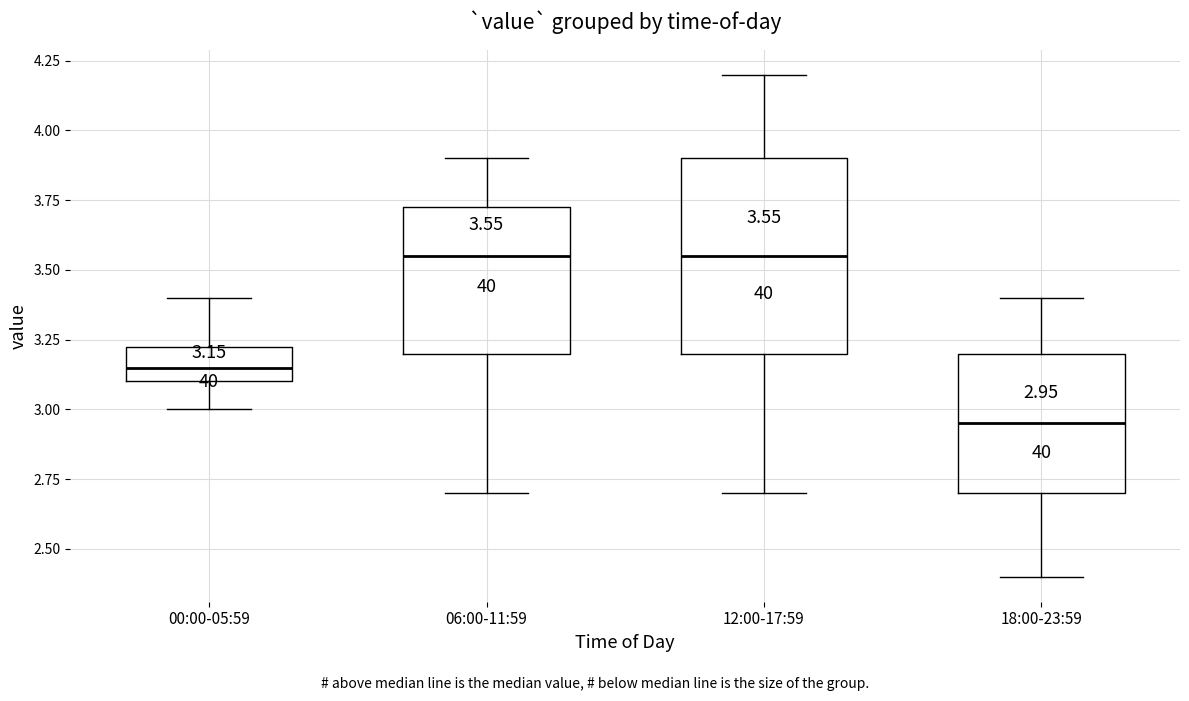

Which box's median line is the lowest?

18:00-23:59